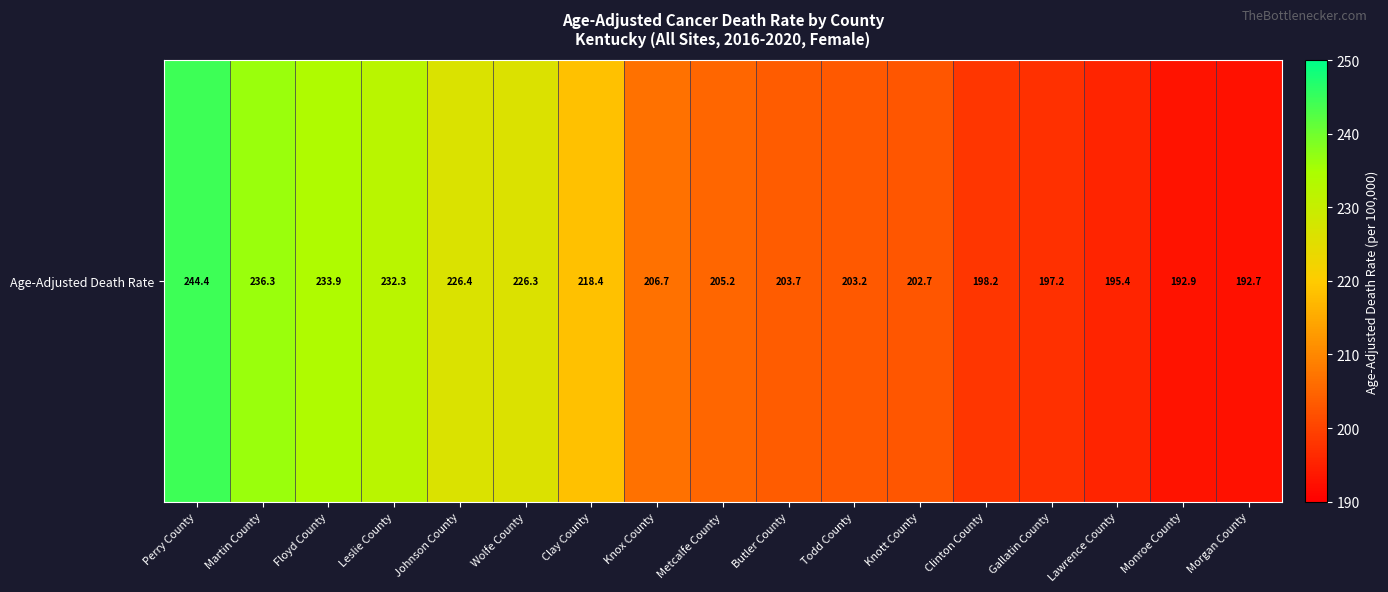

What is the difference between the maximum and minimum values?

51.7